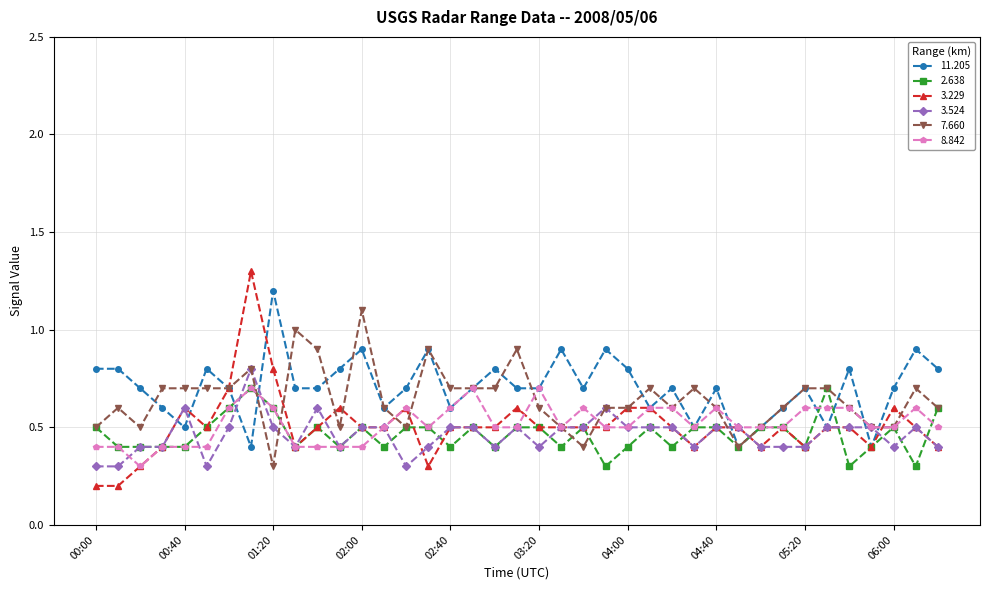

What is the highest value of the 8.842 series?

0.7